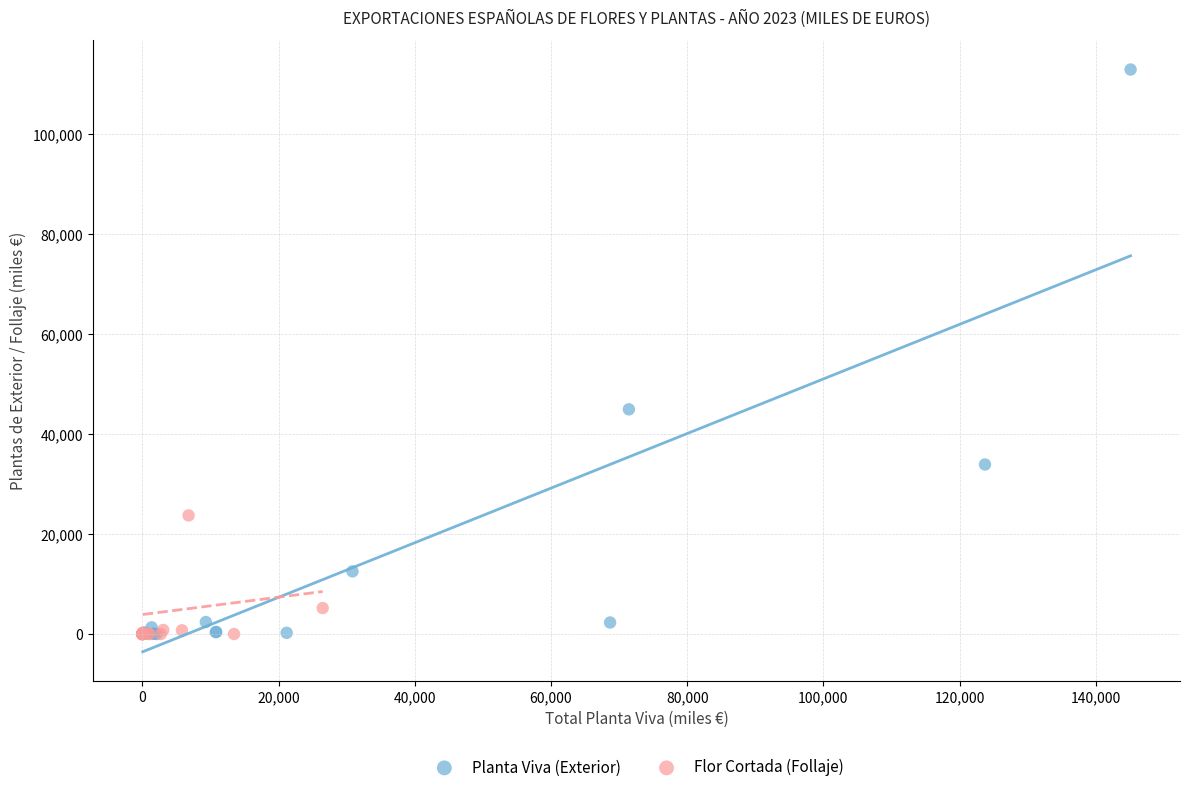

Which series has the widest spread of Y values?

Planta Viva (Exterior)